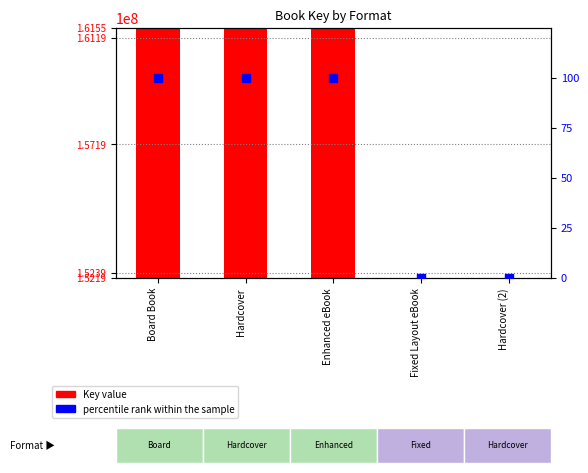

At which category is the sum across all series the highest?

Board Book